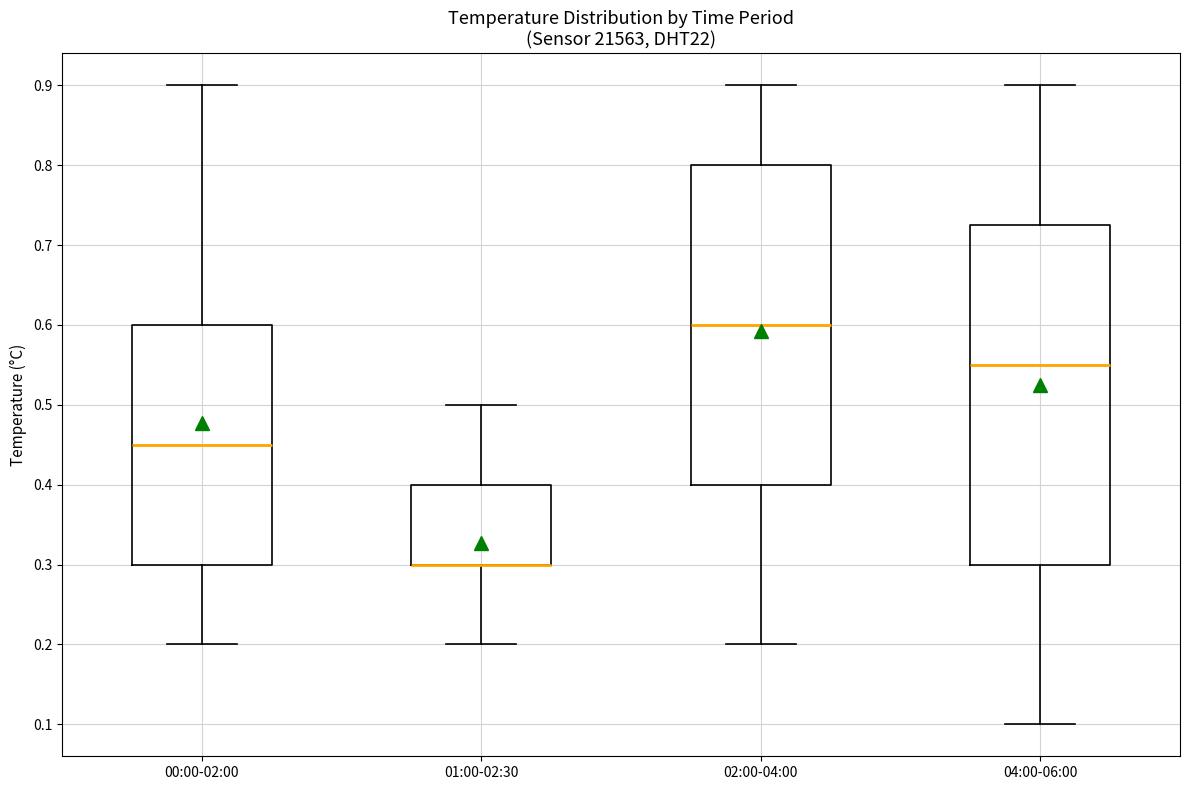

Reading left to right, transcribe this box plot: for each box, give where its median line is, the range the box spans, and where its two whiskers end, as read against the y-axis. The values are not printed on the chart, so give them approximately, as read against the axis.

00:00-02:00: median 0.45, box 0.30 to 0.60, whiskers 0.20 to 0.90
01:00-02:30: median 0.30 (drawn on the box's lower edge), box 0.30 to 0.40, whiskers 0.20 to 0.50
02:00-04:00: median 0.60, box 0.40 to 0.80, whiskers 0.20 to 0.90
04:00-06:00: median 0.55, box 0.30 to 0.73, whiskers 0.10 to 0.90